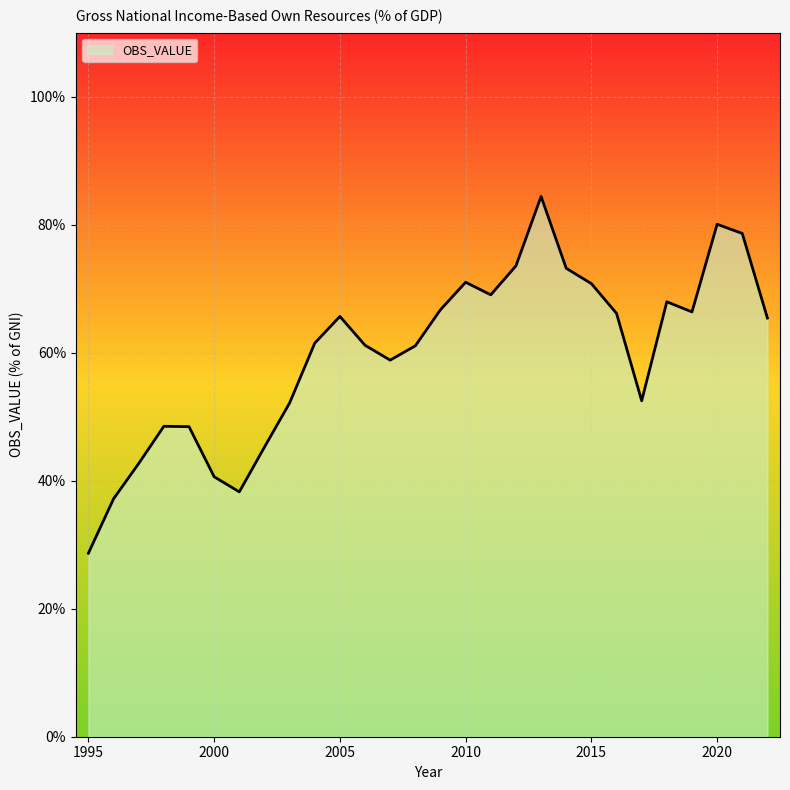

Does the chart display data point markers on the line(s)?

No